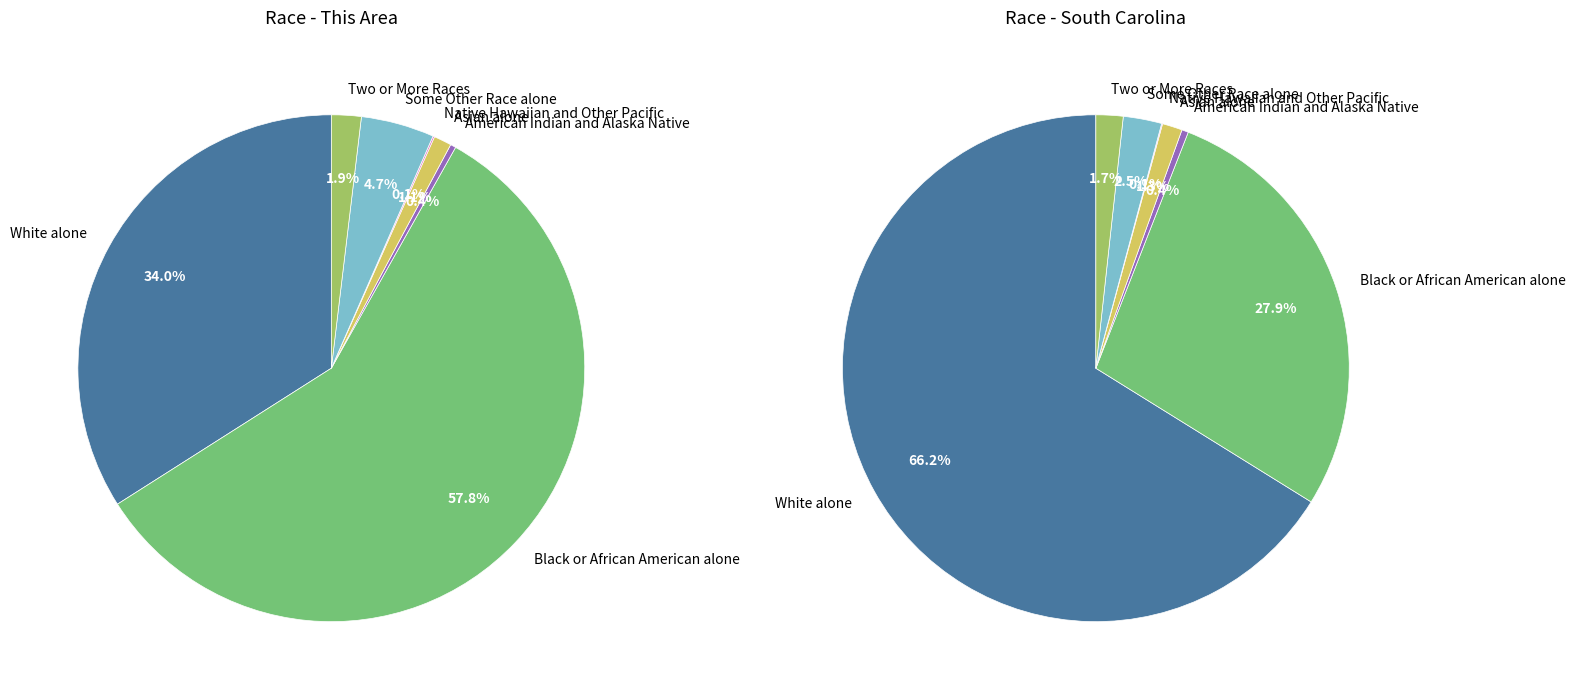

What percentage is the Two or More Races slice, to the nearest percent?

2%